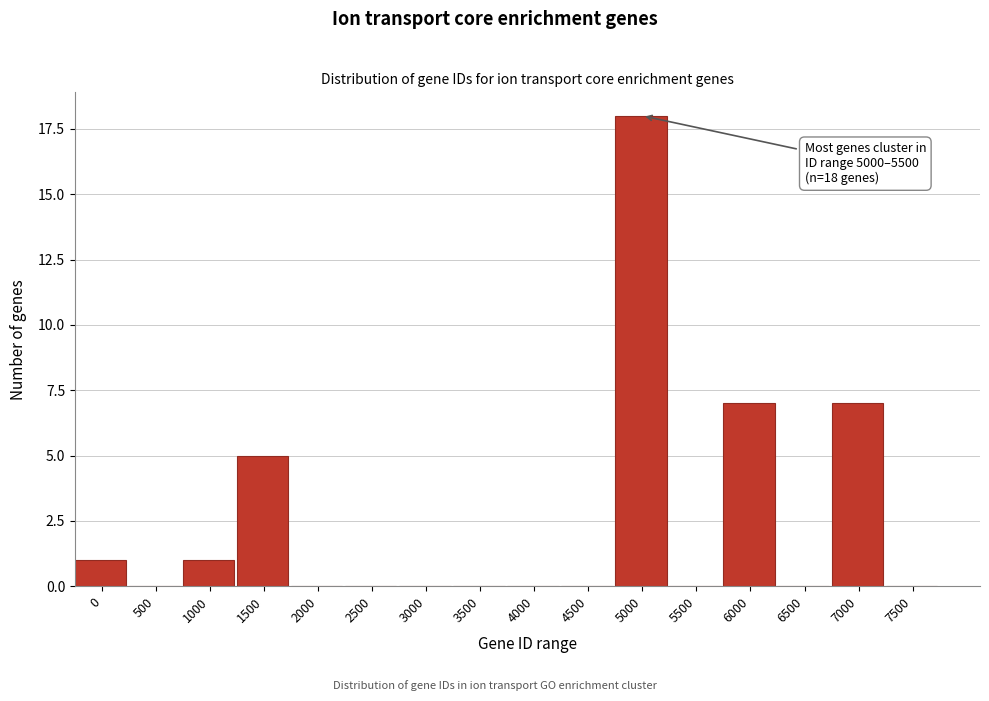

Reading left to right, what are all the values shown in this chart?

0=1	500=0	1000=1	1500=5	2000=0	2500=0	3000=0	3500=0	4000=0	4500=0	5000=18	5500=0	6000=7	6500=0	7000=7	7500=0